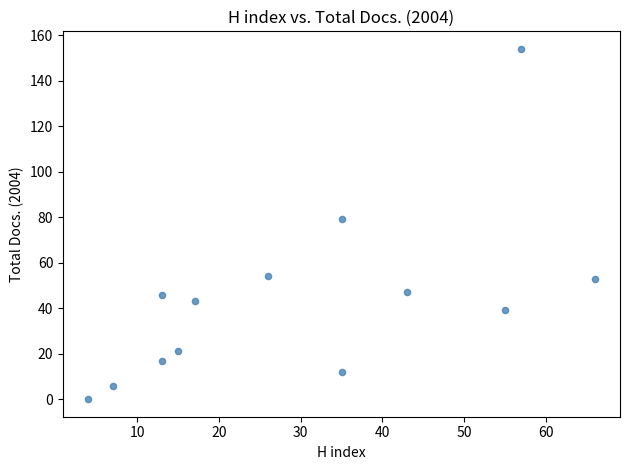

What Y value in the scatter plot is closest to 77?

79